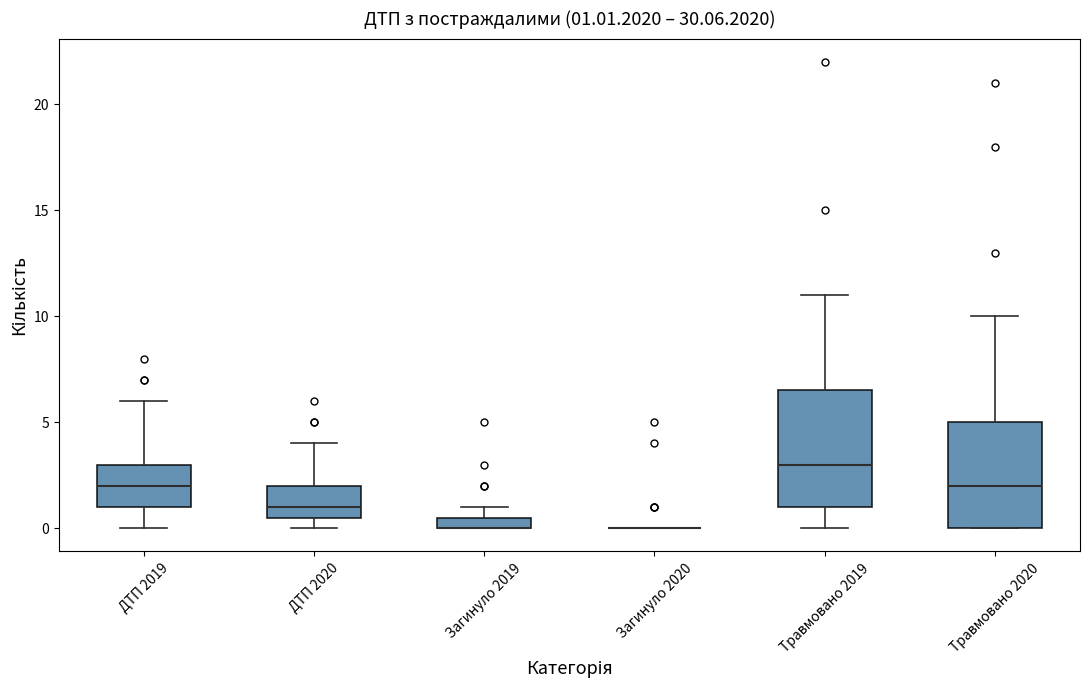

Comparing the boxes themselves (not the whiskers), which one is the tallest?

Травмовано 2019